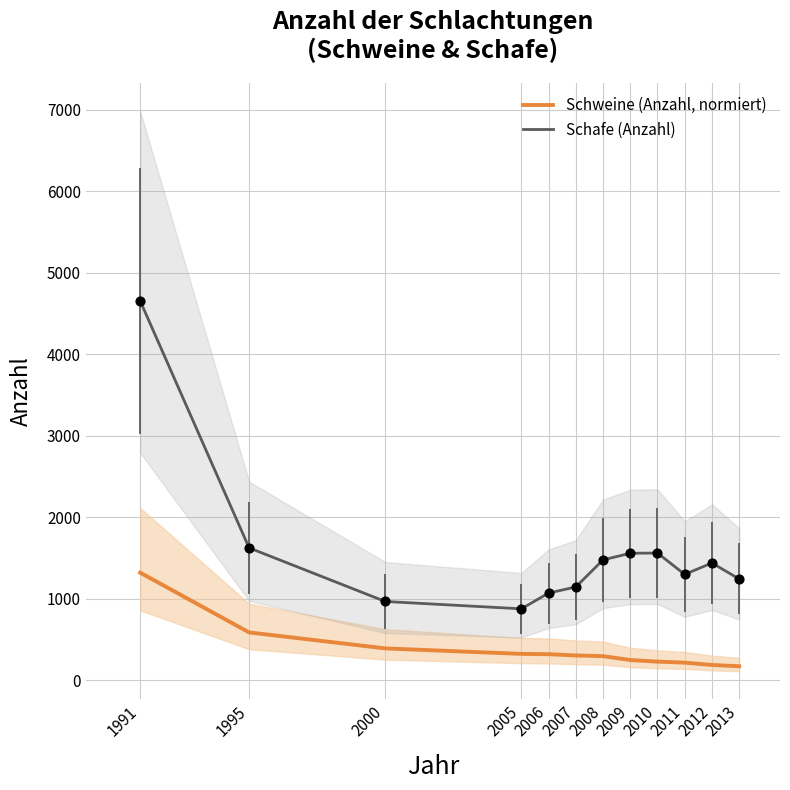

What are all the series names shown in the legend?

Schweine (Anzahl, normiert), Schafe (Anzahl)